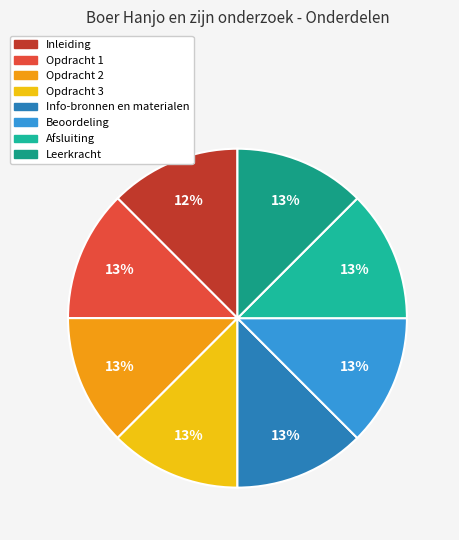

Approximately how many times larger is the value at Info-bronnen en materialen compared to Afsluiting?

1.0